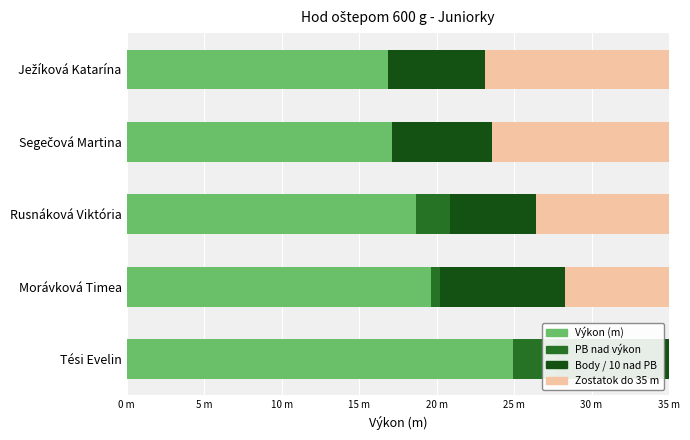

Reading right to left, what are all the values shown in this chart?

Výkon (m): 16.9	17.1	18.7	19.7	24.9
PB nad výkon: 0.0	0.0	2.2	0.6	2.8
Body / 10 nad PB: 6.2	6.5	5.5	8.1	10.4
Zostatok do 35 m: 11.9	11.4	8.6	6.7	0.0